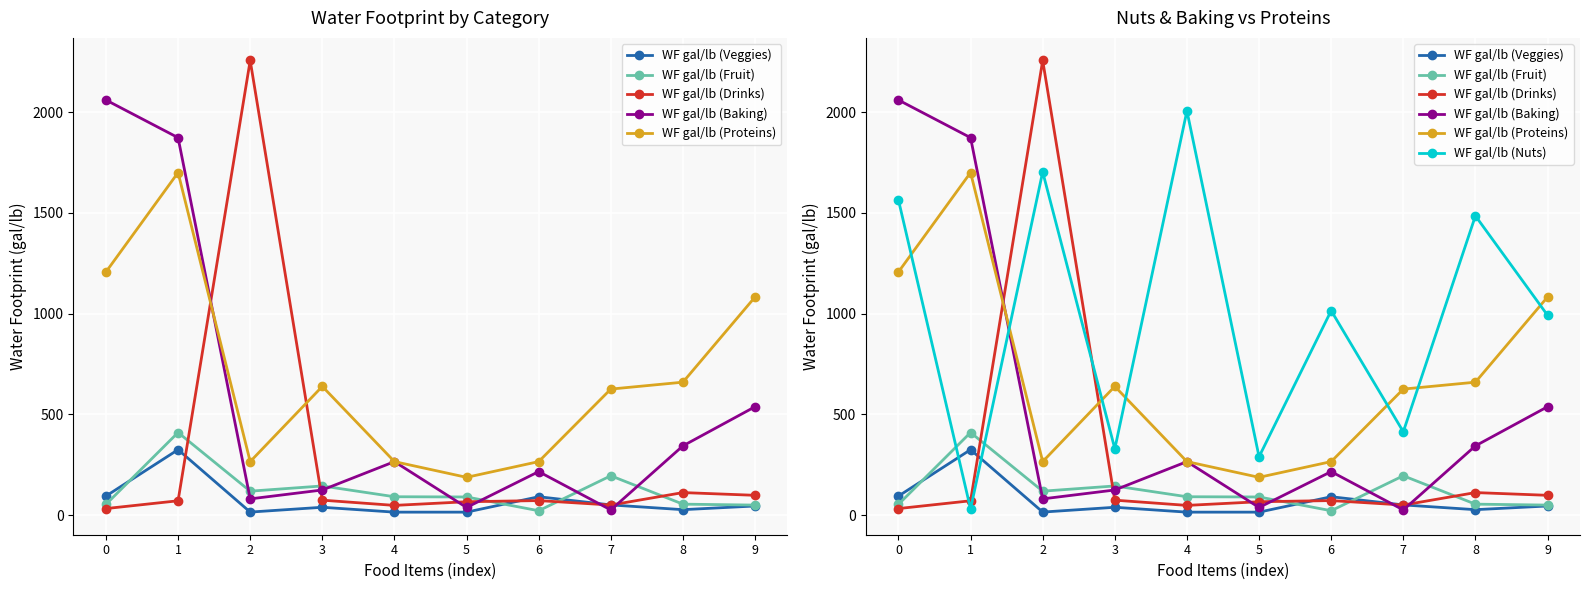

How many lines are shown in the chart?

6